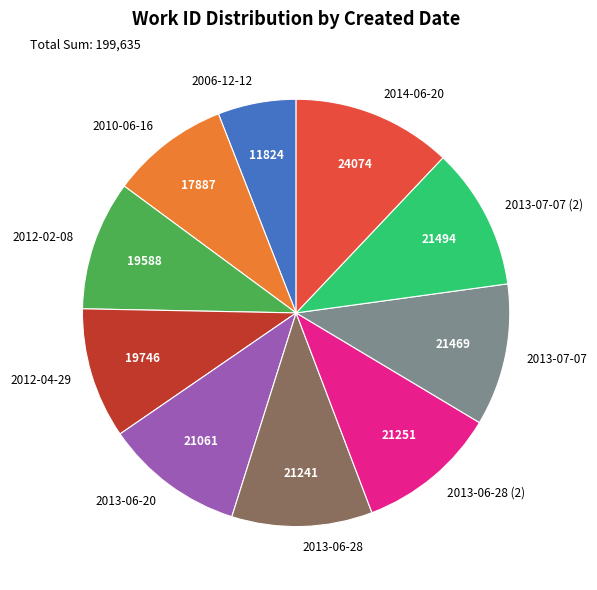

Which category has the biggest portion of the pie?

2014-06-20